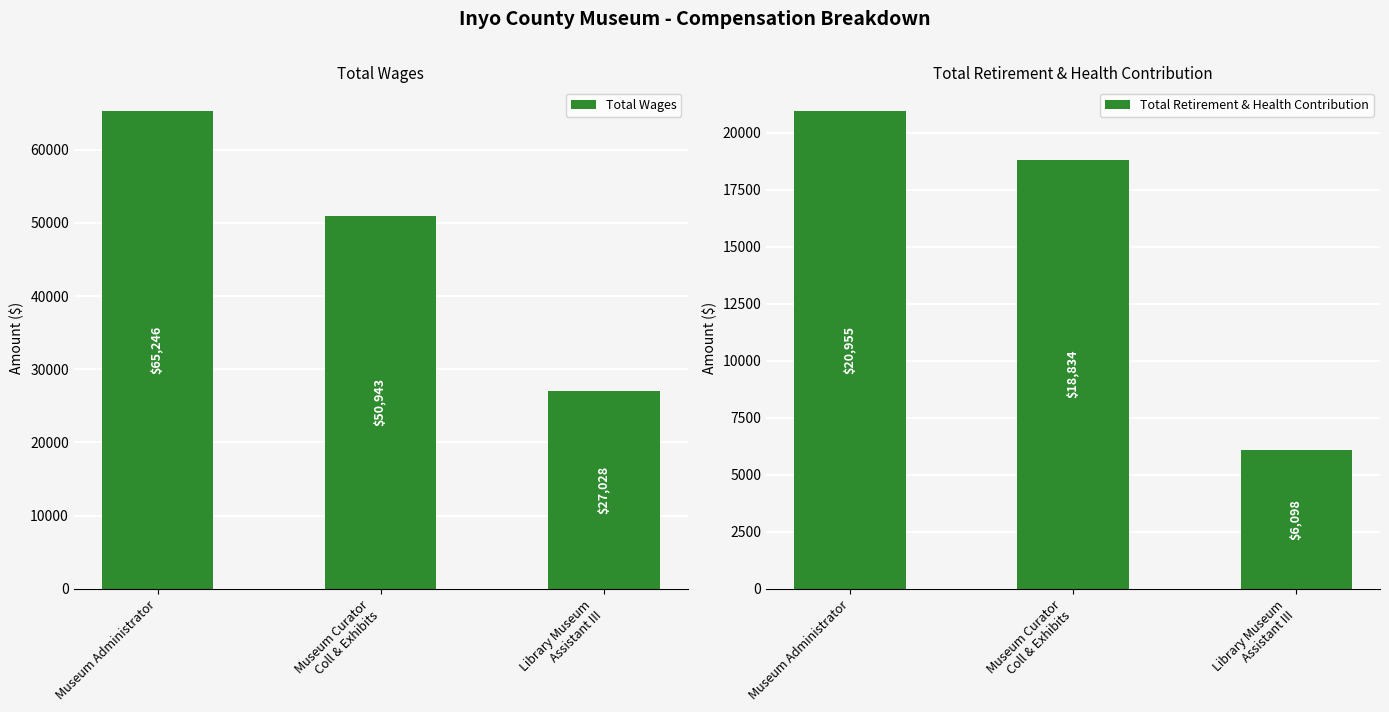

How many Total Wages values are between 27028 and 65246?

3